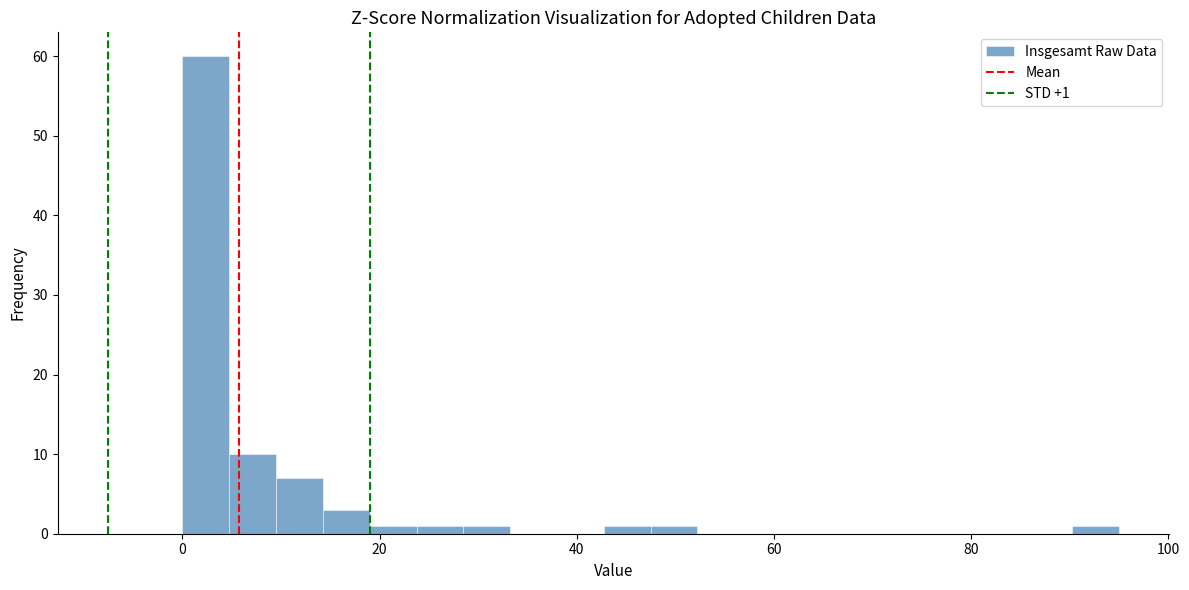

Read against the x-axis, roughly where is the centre of the tallest bar?

2